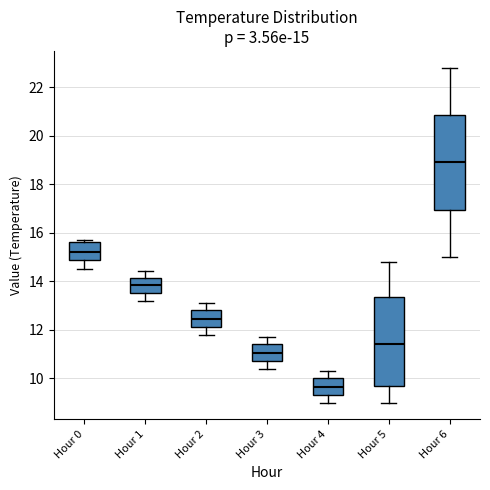

Which box has the highest median line?

Hour 6